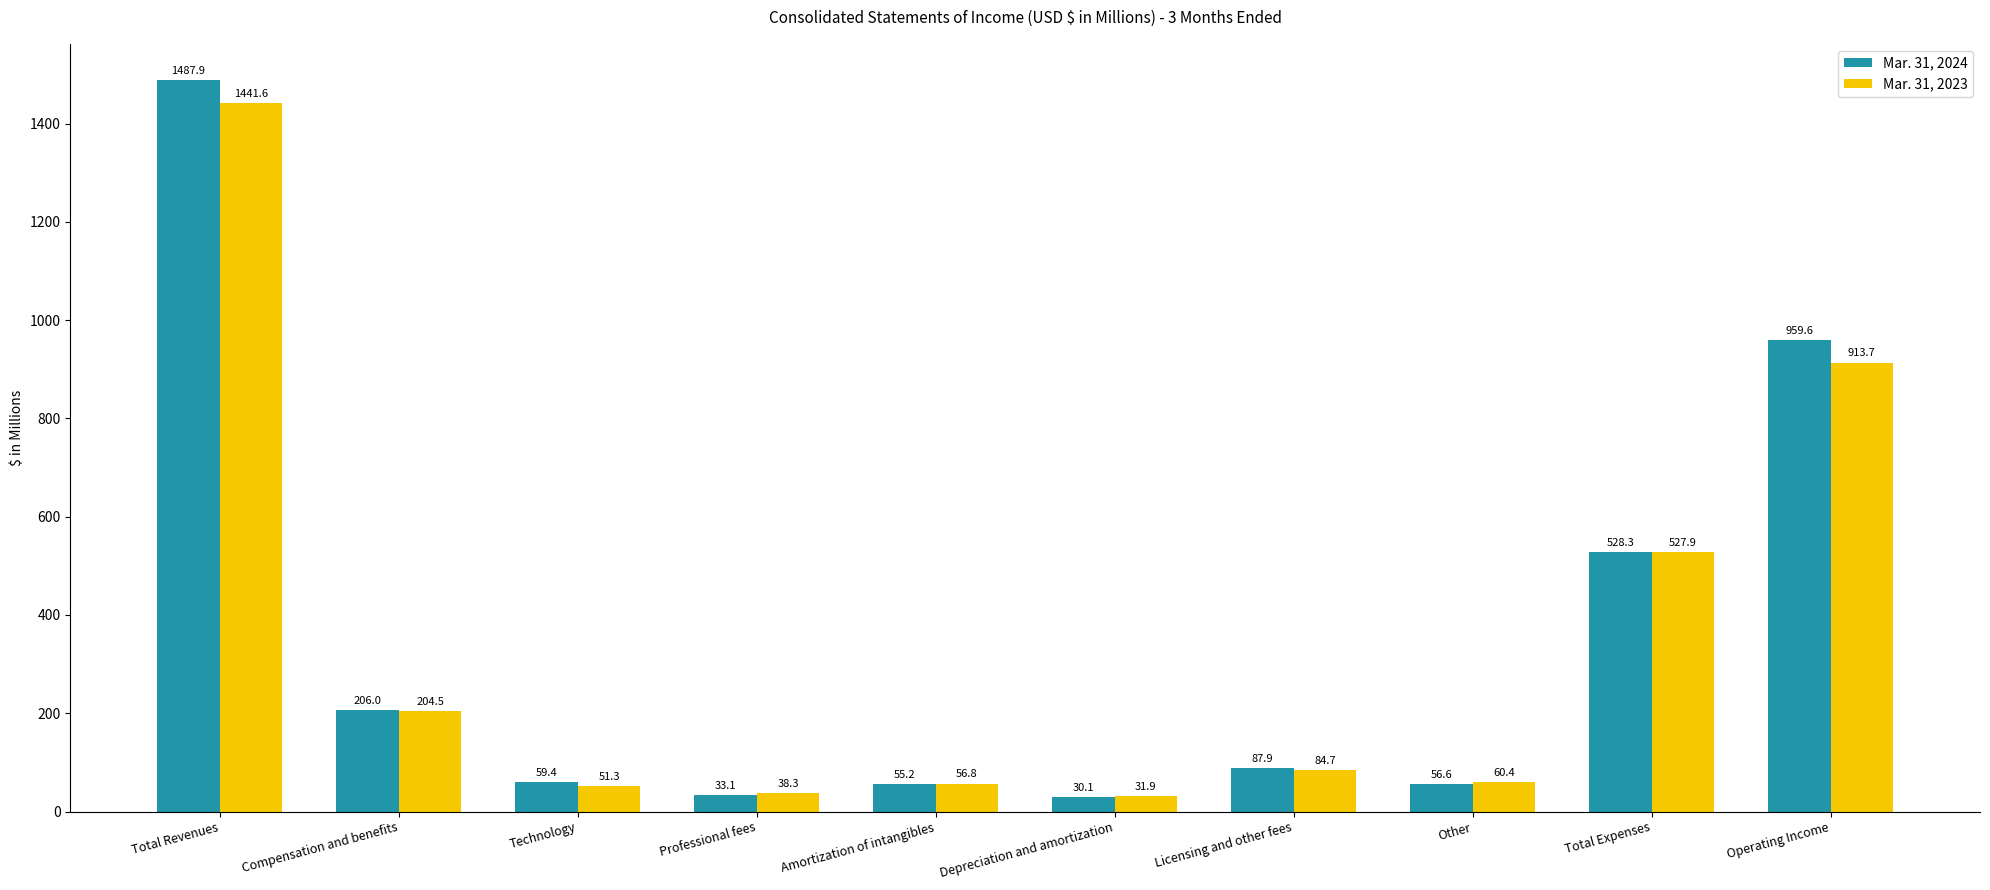

Reading left to right, list all the values displayed in this chart.

Mar. 31, 2024: 1487.9	206.0	59.4	33.1	55.2	30.1	87.9	56.6	528.3	959.6
Mar. 31, 2023: 1441.6	204.5	51.3	38.3	56.8	31.9	84.7	60.4	527.9	913.7